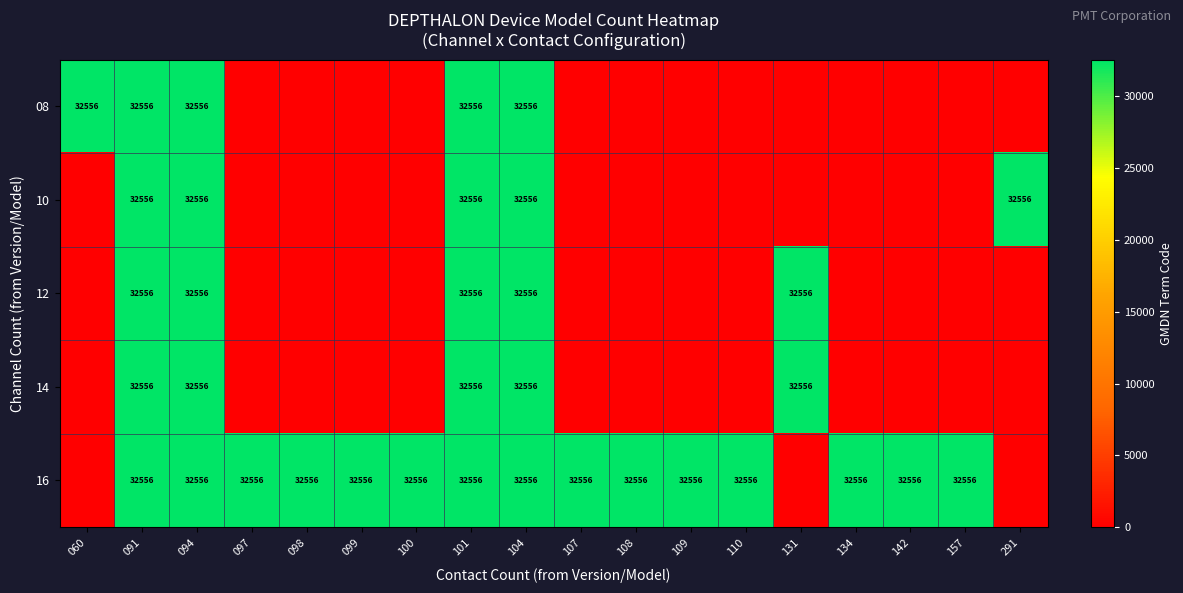

True or false: 10 has a value of 32556 at 291.

True